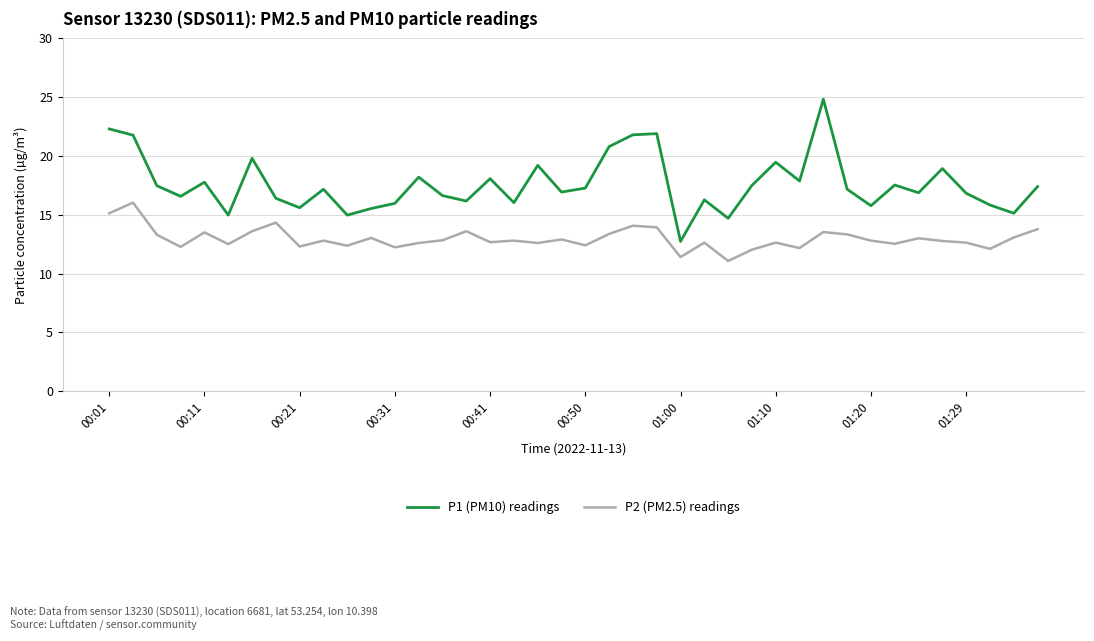

List the series in order of their peak value, highest first.

P1 (PM10) readings, P2 (PM2.5) readings